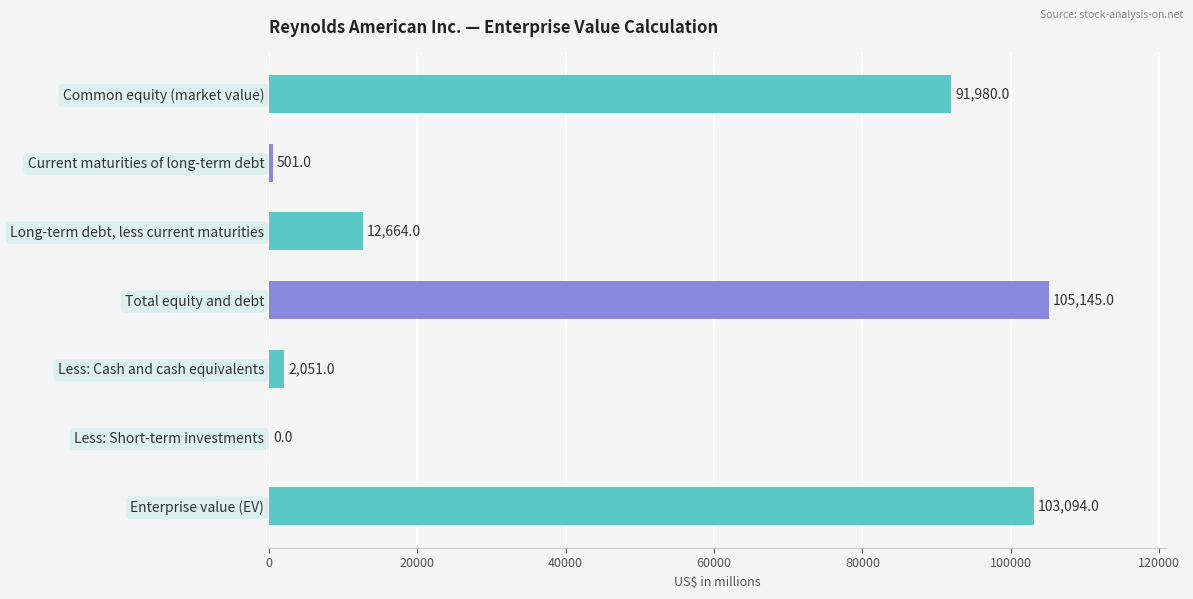

Are the bars horizontal?

Yes